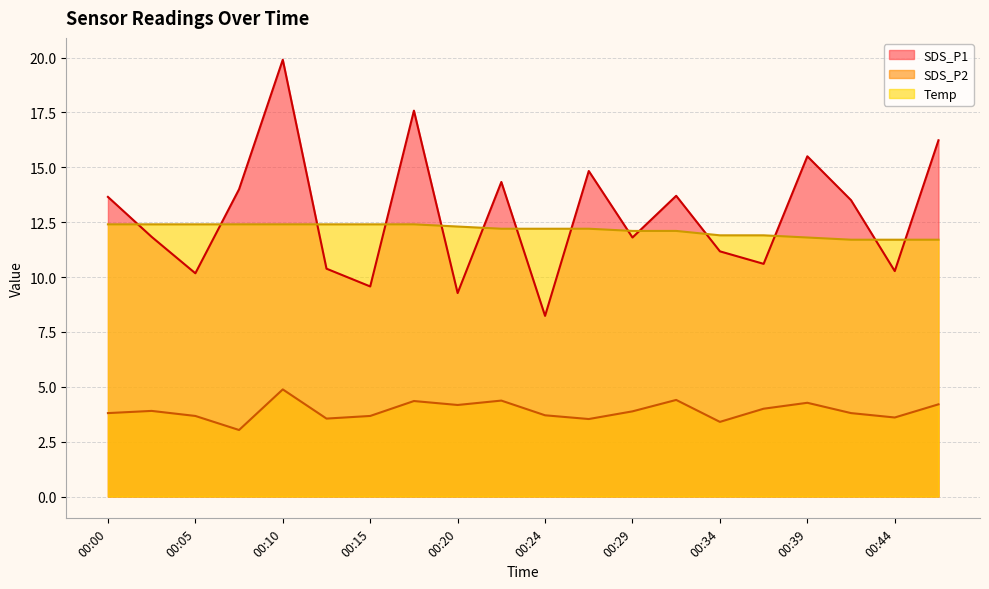

What is the total value across all series at 00:15?

25.6